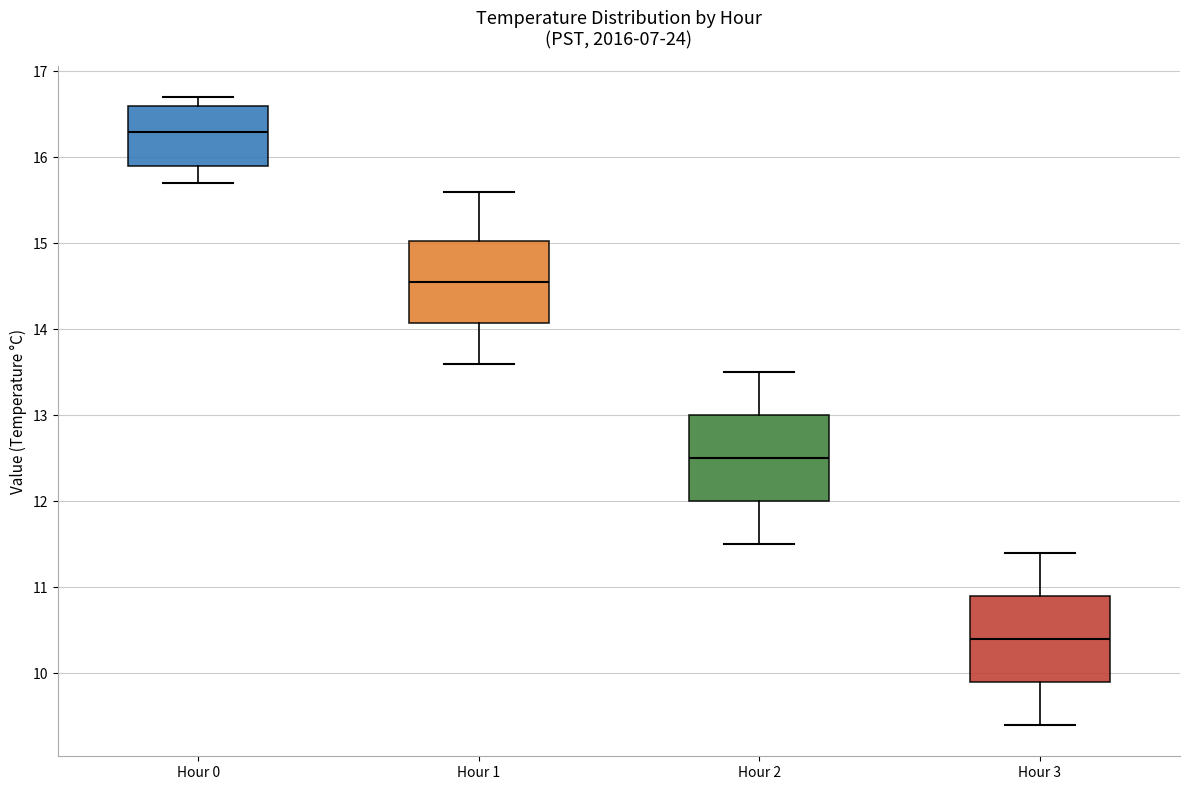

Reading left to right, transcribe this box plot: for each box, give where its median line is, the range the box spans, and where its two whiskers end, as read against the y-axis. The values are not printed on the chart, so give them approximately, as read against the axis.

Hour 0: median 16.3, box 15.9 to 16.6, whiskers 15.7 to 16.7
Hour 1: median 14.6, box 14.1 to 15.0, whiskers 13.6 to 15.6
Hour 2: median 12.5, box 12.0 to 13.0, whiskers 11.5 to 13.5
Hour 3: median 10.4, box 9.9 to 10.9, whiskers 9.4 to 11.4